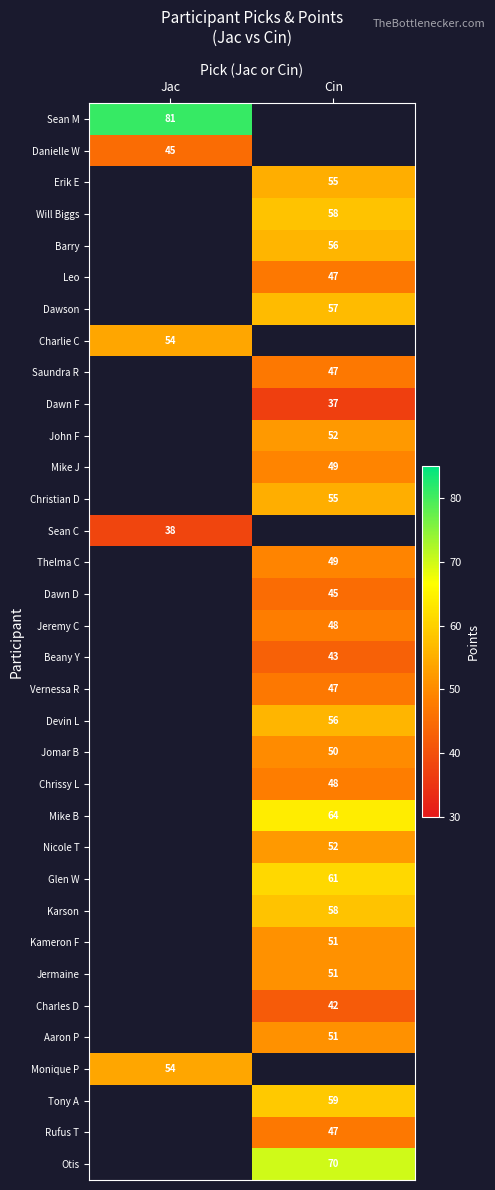

True or false: Leo has a value of 47 at Cin.

True